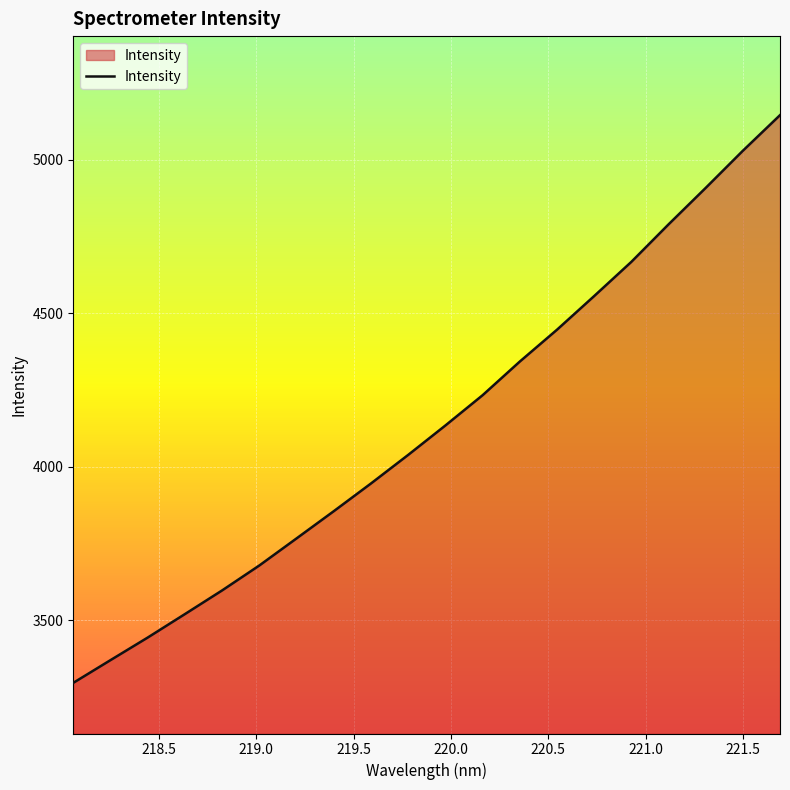

What is the difference between the maximum and minimum values?

1847.6